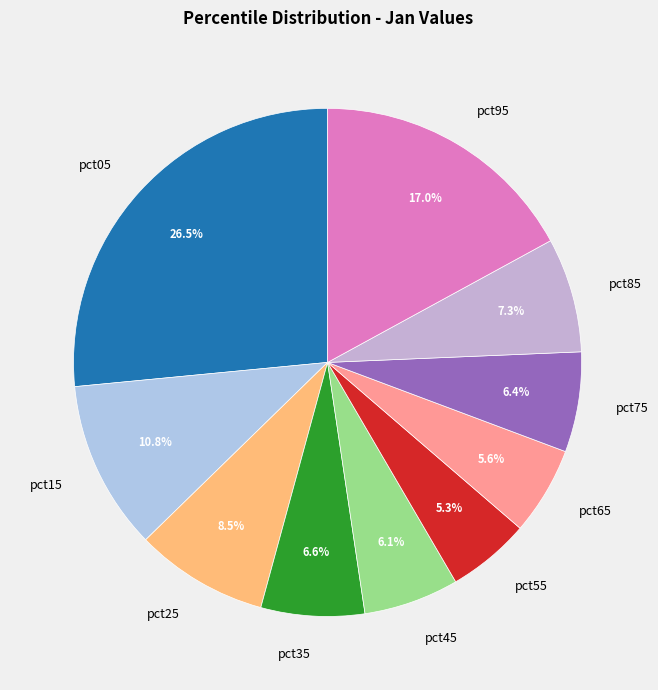

What is the total percentage of pct15 and pct85?

18.1%